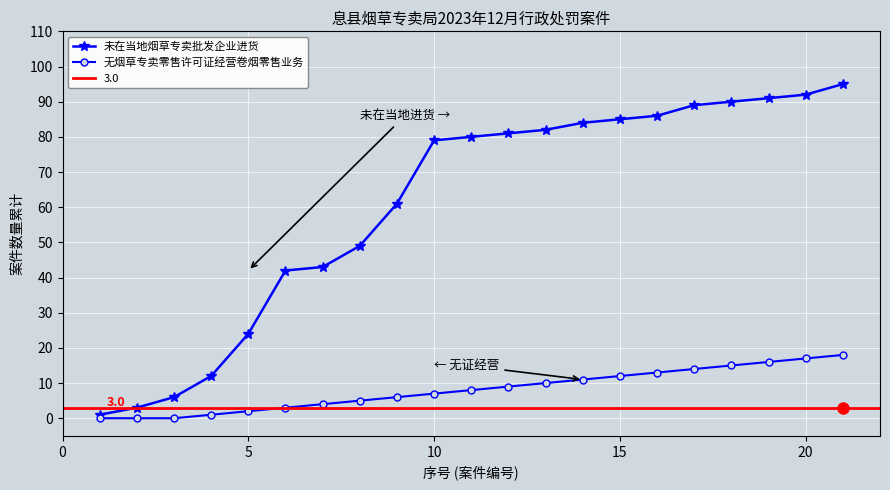

True or false: 无烟草专卖零售许可证经营卷烟零售业务 has a value of 2 at 5.

True